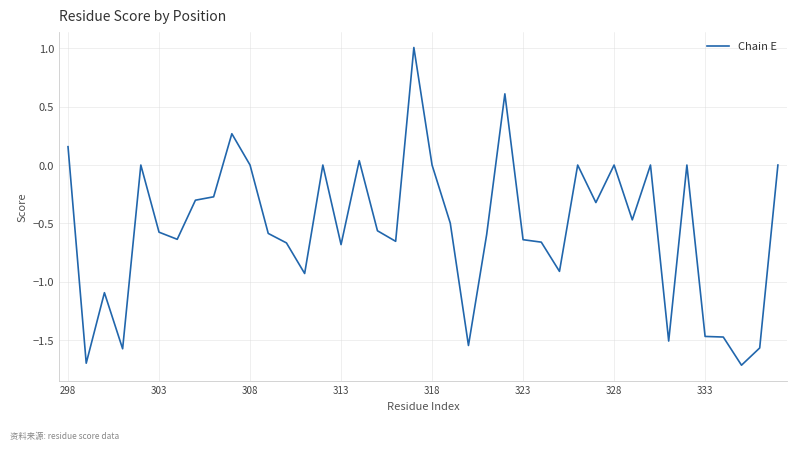

What is the smallest value displayed?

-1.7